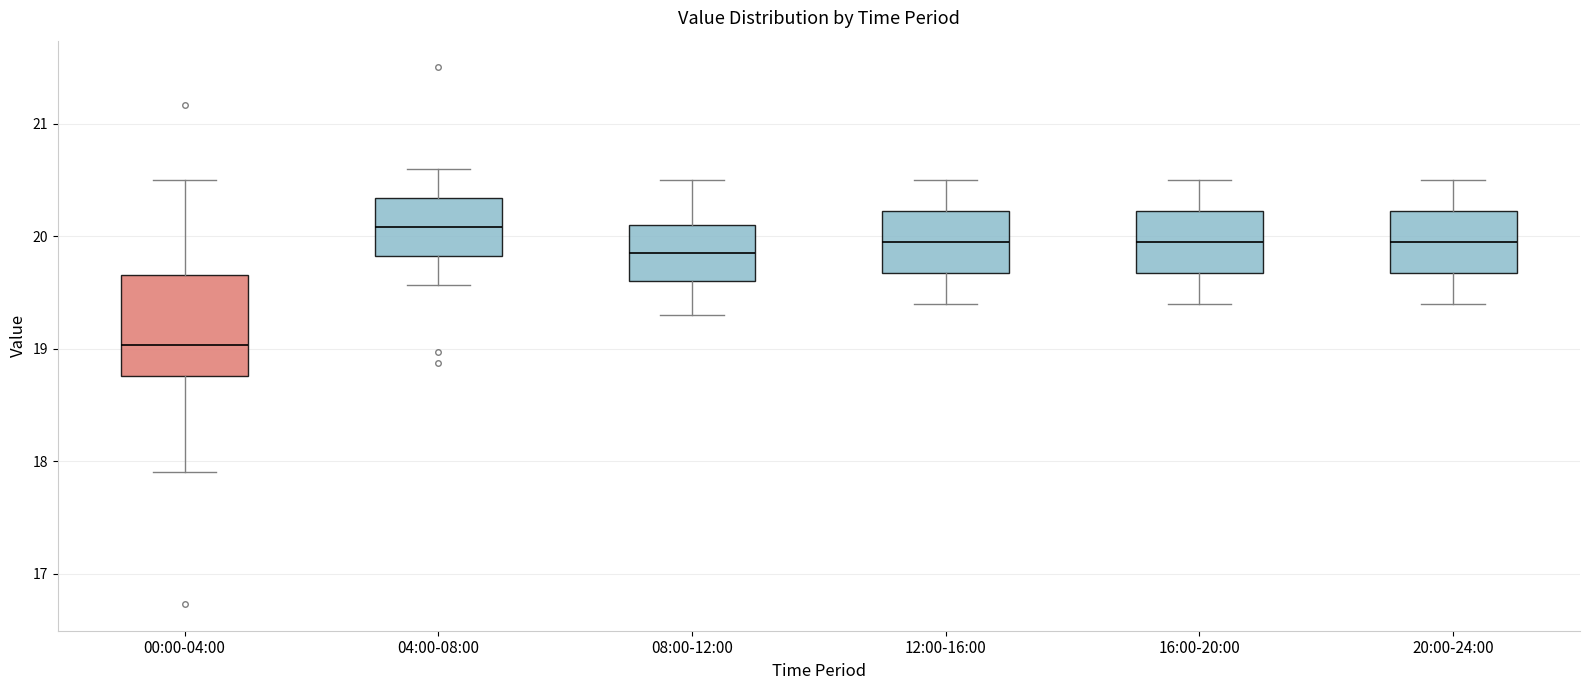

Reading left to right, read every box against the y-axis: the position of its median line, the range the box covers, and the ends of its whiskers. The values are not printed on the chart, so give them approximately, as read against the axis.

00:00-04:00: median 19.0, box 18.8 to 19.7, whiskers 17.9 to 20.5
04:00-08:00: median 20.1, box 19.8 to 20.3, whiskers 19.6 to 20.6
08:00-12:00: median 19.9, box 19.6 to 20.1, whiskers 19.3 to 20.5
12:00-16:00: median 20.0, box 19.7 to 20.2, whiskers 19.4 to 20.5
16:00-20:00: median 20.0, box 19.7 to 20.2, whiskers 19.4 to 20.5
20:00-24:00: median 20.0, box 19.7 to 20.2, whiskers 19.4 to 20.5